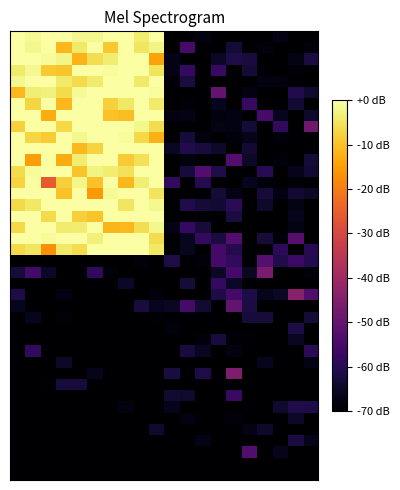

How many series are shown in this chart?

40